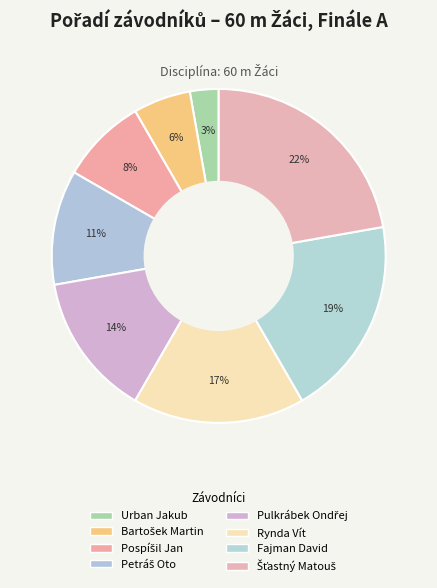

What percentage is the Rynda Vít slice, to the nearest percent?

17%